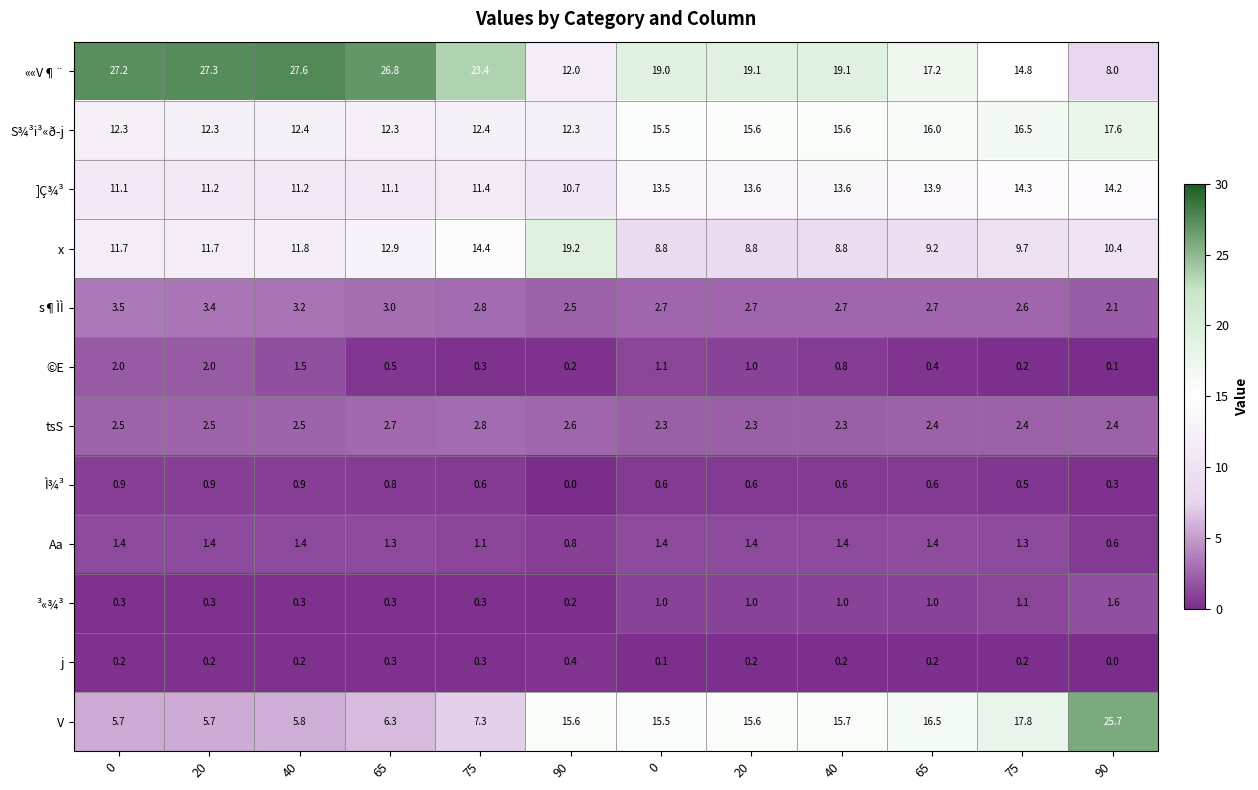

Reading right to left, what are all the values shown in this chart?

««V¶¨: 90=8.0	75=14.8	65=17.2	40=19.1	20=19.1	0=19.0	90=12.0	75=23.4	65=26.8	40=27.6	20=27.3	0=27.2
S¾³i³«ð­j: 90=17.6	75=16.5	65=16.0	40=15.6	20=15.6	0=15.5	90=12.3	75=12.4	65=12.3	40=12.4	20=12.3	0=12.3
]Ç¾³: 90=14.2	75=14.3	65=13.9	40=13.6	20=13.6	0=13.5	90=10.7	75=11.4	65=11.1	40=11.2	20=11.2	0=11.1
x: 90=10.4	75=9.7	65=9.2	40=8.8	20=8.8	0=8.8	90=19.2	75=14.4	65=12.9	40=11.8	20=11.7	0=11.7
s¶ÌÌ: 90=2.1	75=2.6	65=2.7	40=2.7	20=2.7	0=2.7	90=2.5	75=2.8	65=3.0	40=3.2	20=3.4	0=3.5
©E: 90=0.1	75=0.2	65=0.4	40=0.8	20=1.0	0=1.1	90=0.2	75=0.3	65=0.5	40=1.5	20=2.0	0=2.0
tsS: 90=2.4	75=2.4	65=2.4	40=2.3	20=2.3	0=2.3	90=2.6	75=2.8	65=2.7	40=2.5	20=2.5	0=2.5
Ì¾³: 90=0.3	75=0.5	65=0.6	40=0.6	20=0.6	0=0.6	90=0.0	75=0.6	65=0.8	40=0.9	20=0.9	0=0.9
Aa: 90=0.6	75=1.3	65=1.4	40=1.4	20=1.4	0=1.4	90=0.8	75=1.1	65=1.3	40=1.4	20=1.4	0=1.4
³«¾³: 90=1.6	75=1.1	65=1.0	40=1.0	20=1.0	0=1.0	90=0.2	75=0.3	65=0.3	40=0.3	20=0.3	0=0.3
j: 90=0.0	75=0.2	65=0.2	40=0.2	20=0.2	0=0.1	90=0.4	75=0.3	65=0.3	40=0.2	20=0.2	0=0.2
V: 90=25.7	75=17.8	65=16.5	40=15.7	20=15.6	0=15.5	90=15.6	75=7.3	65=6.3	40=5.8	20=5.7	0=5.7